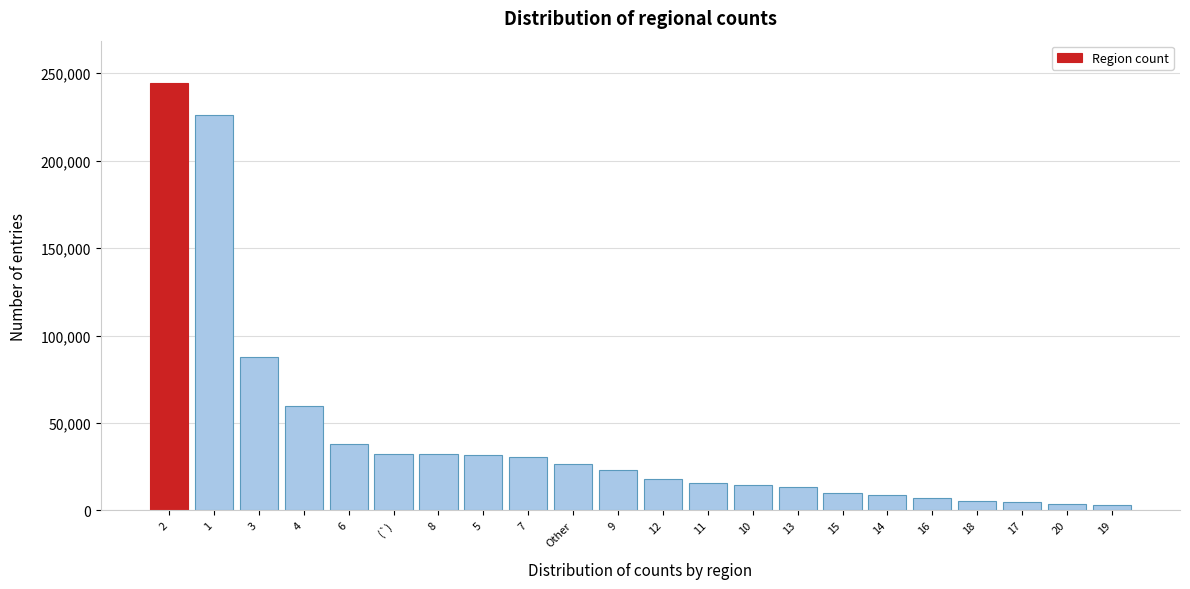

What is the label of the 6th bar from the left?

(`)